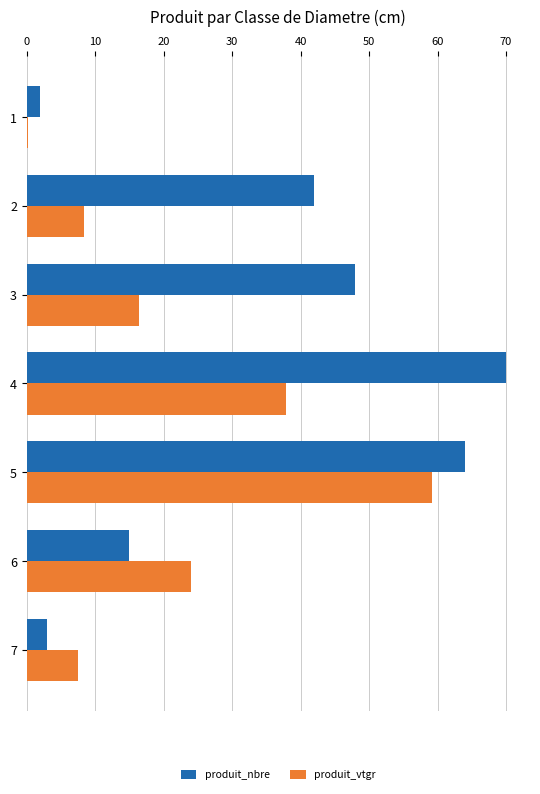

True or false: produit_vtgr has a value of 3.9 at 3.

False